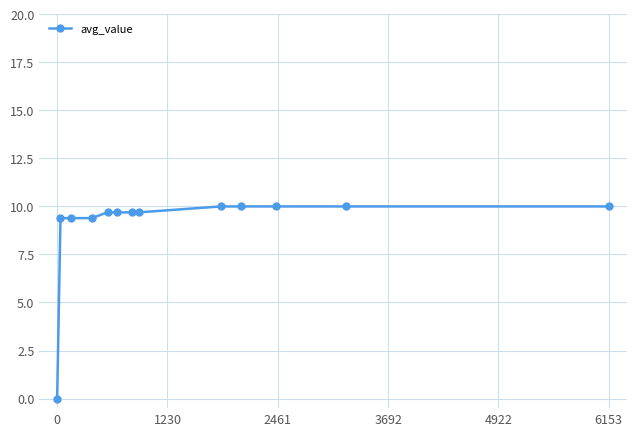

What is the value of the 6th point from the left?

9.7